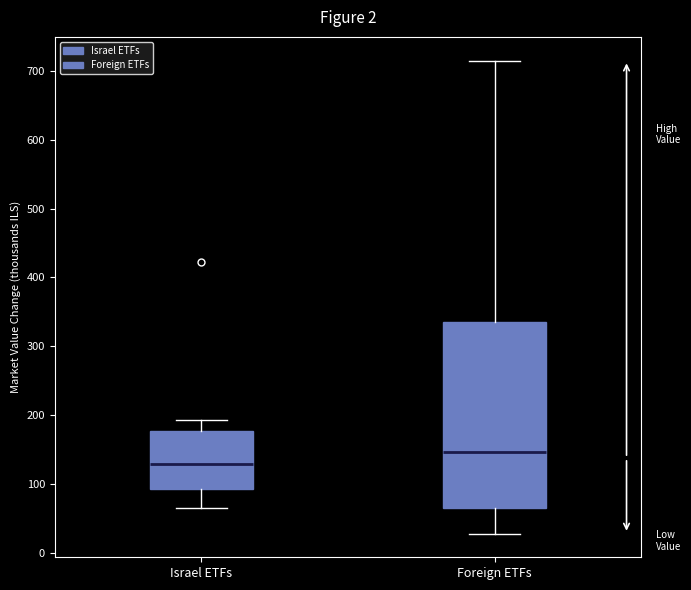

Reading left to right, transcribe this box plot: for each box, give where its median line is, the range the box spans, and where its two whiskers end, as read against the y-axis. The values are not printed on the chart, so give them approximately, as read against the axis.

Israel ETFs: median 130, box 90 to 180, whiskers 70 to 190
Foreign ETFs: median 150, box 70 to 340, whiskers 30 to 720